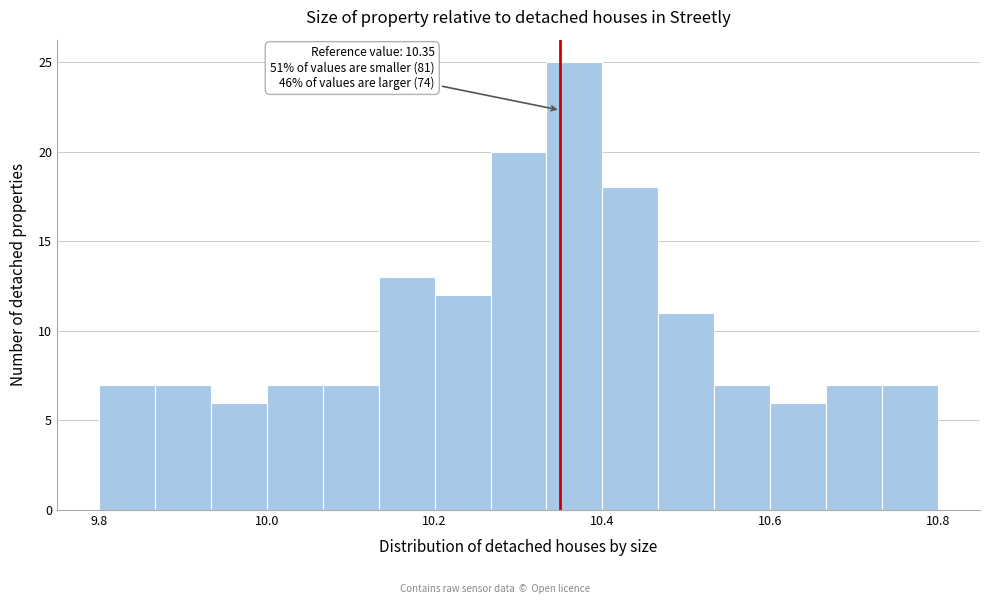

Read against the x-axis, roughly where is the centre of the tallest bar?

10.36